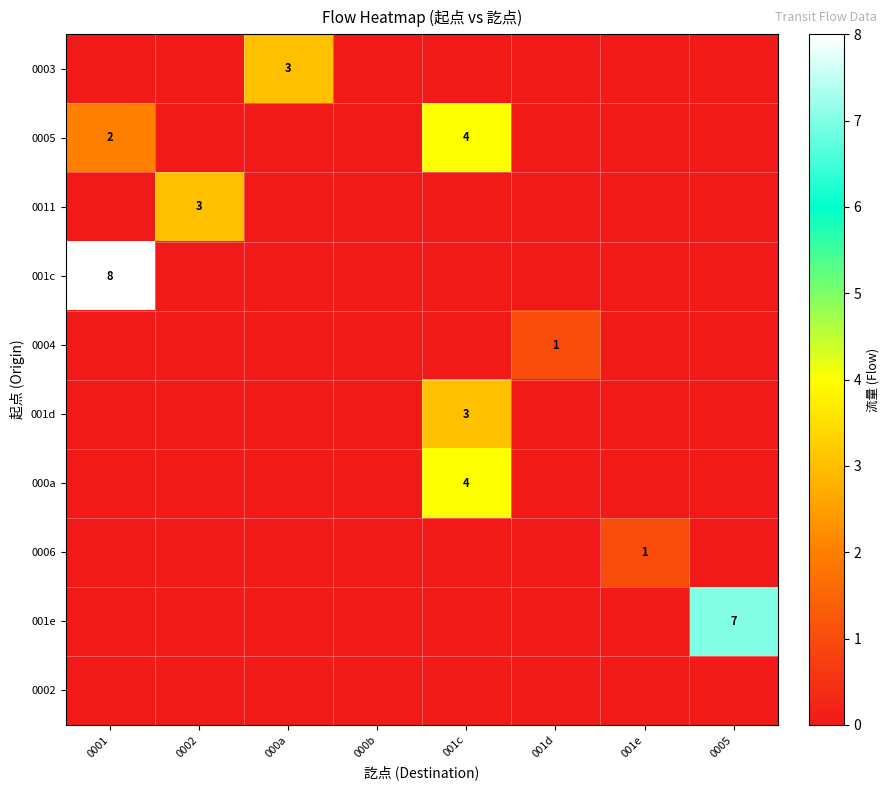

How many positive values does the 0003 series have?

1